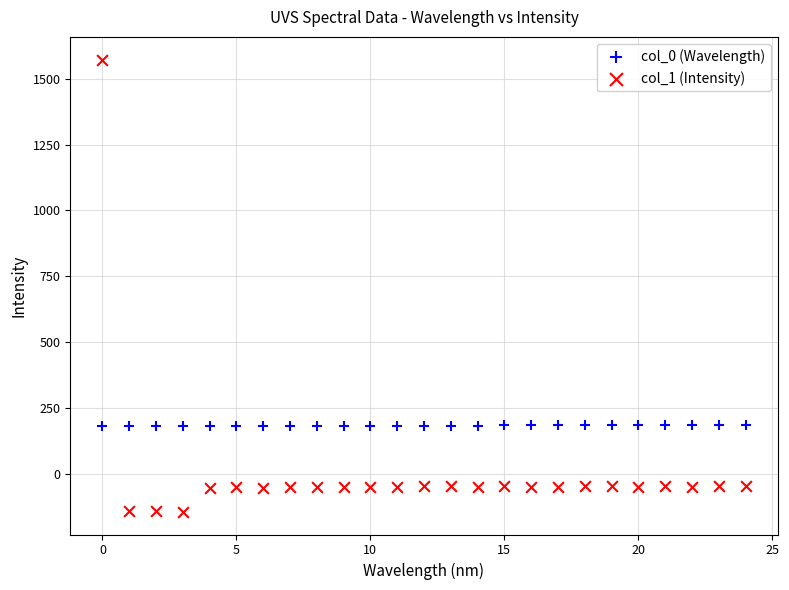

Which series has the widest spread of Y values?

col_1 (Intensity)